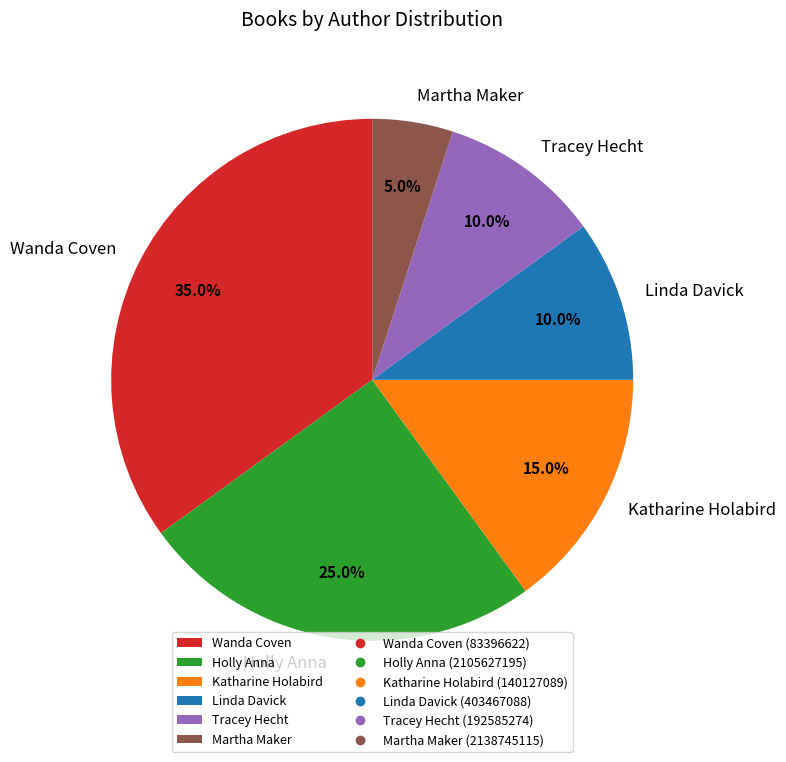

Count the number of slices in the pie.

6